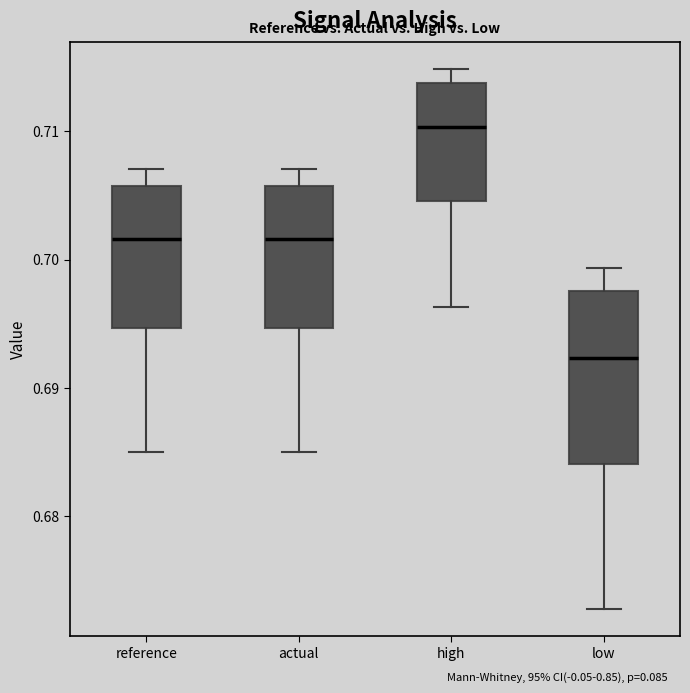

Where does the lower whisker of the box for high end on the y-axis? The values are not printed on the chart, so give them approximately, as read against the axis.

0.696